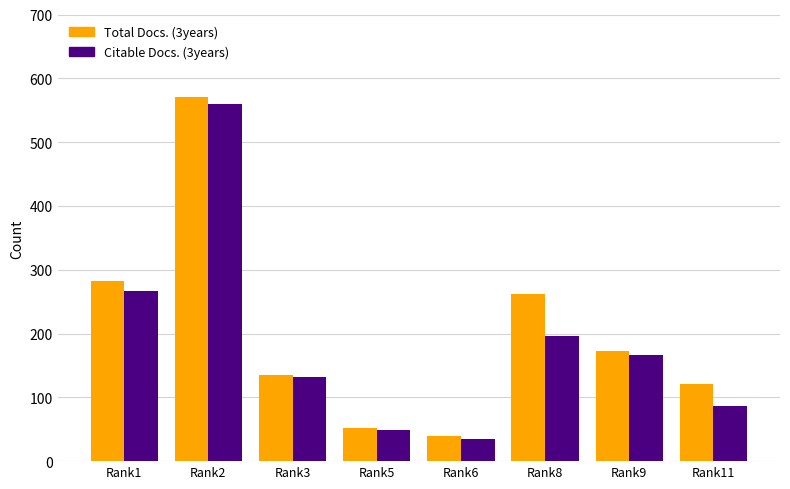

How many data points in Citable Docs. (3years) are less than 166?

4